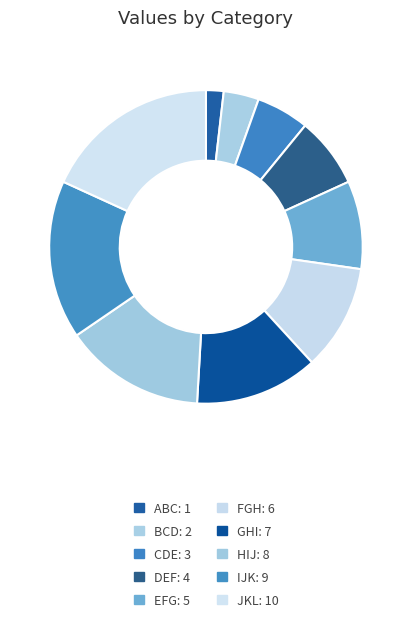

Rank the categories by value from lowest to highest.

ABC, BCD, CDE, DEF, EFG, FGH, GHI, HIJ, IJK, JKL